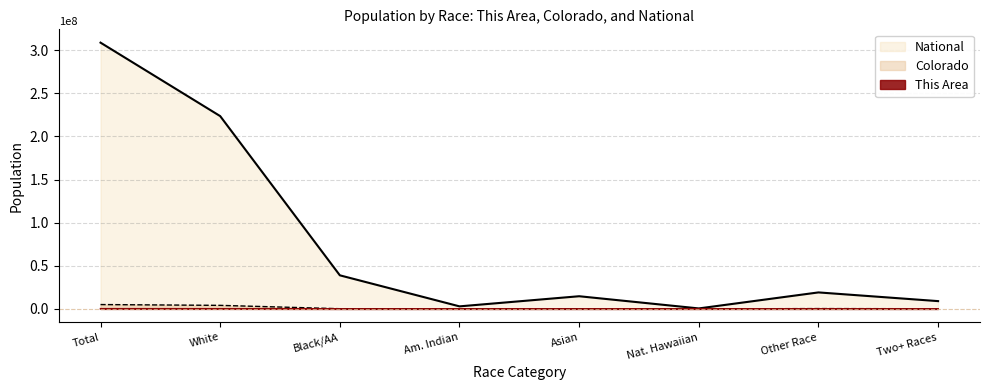

How many data points does each series have?

8